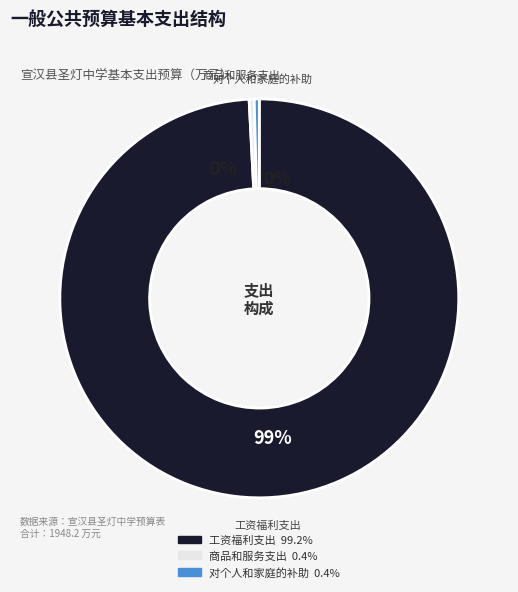

Which category has the smallest portion of the pie?

商品和服务支出